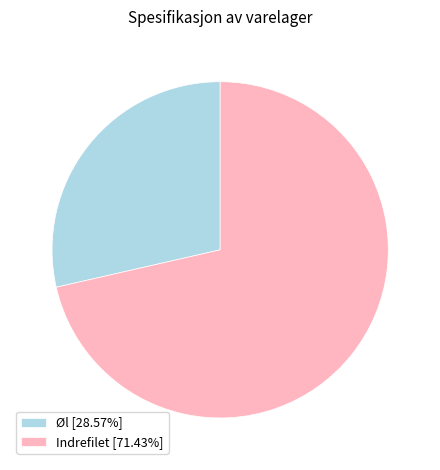

Is the sum of Indrefilet [71.43%] and Øl [28.57%] greater than half?

Yes